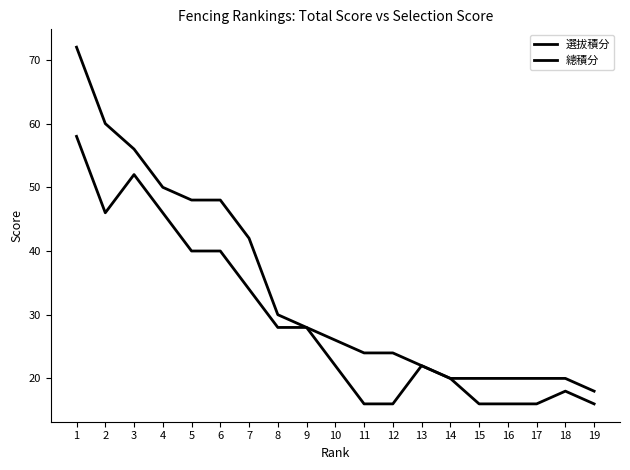

Which category has the highest value across all series?

1